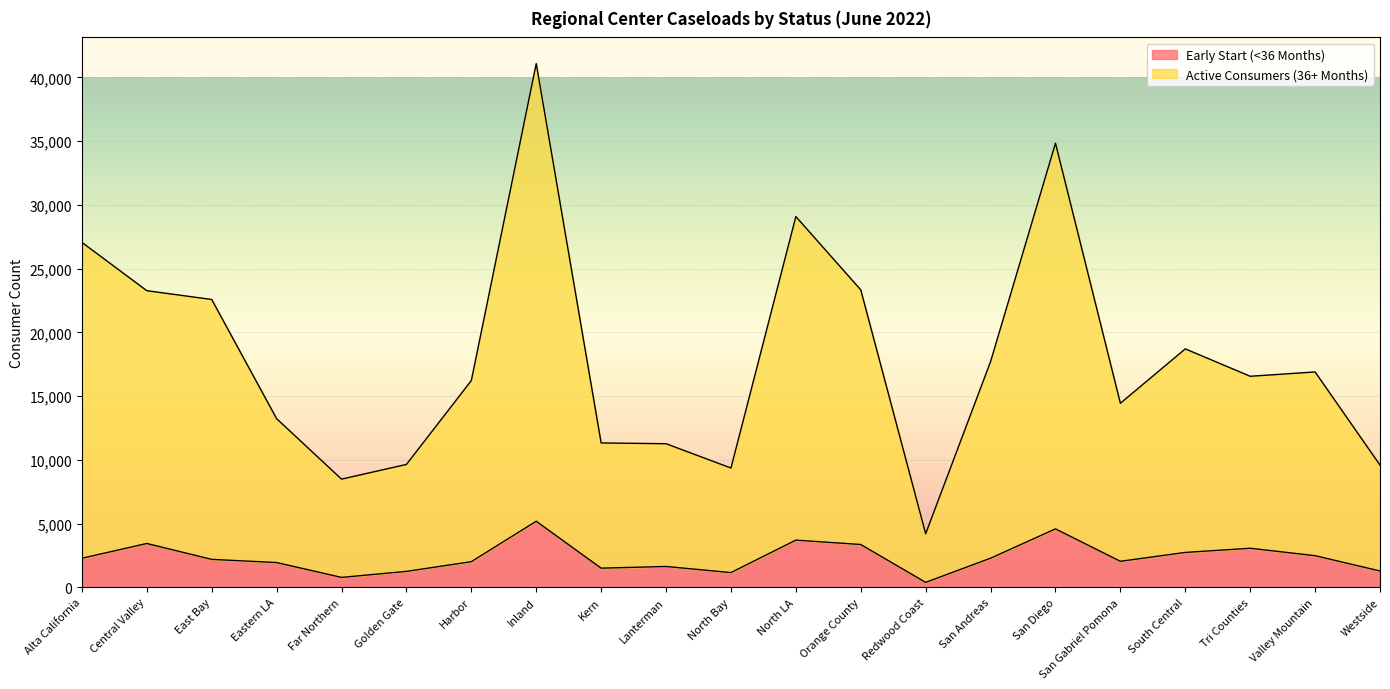

What is the maximum value shown in the chart?

41079